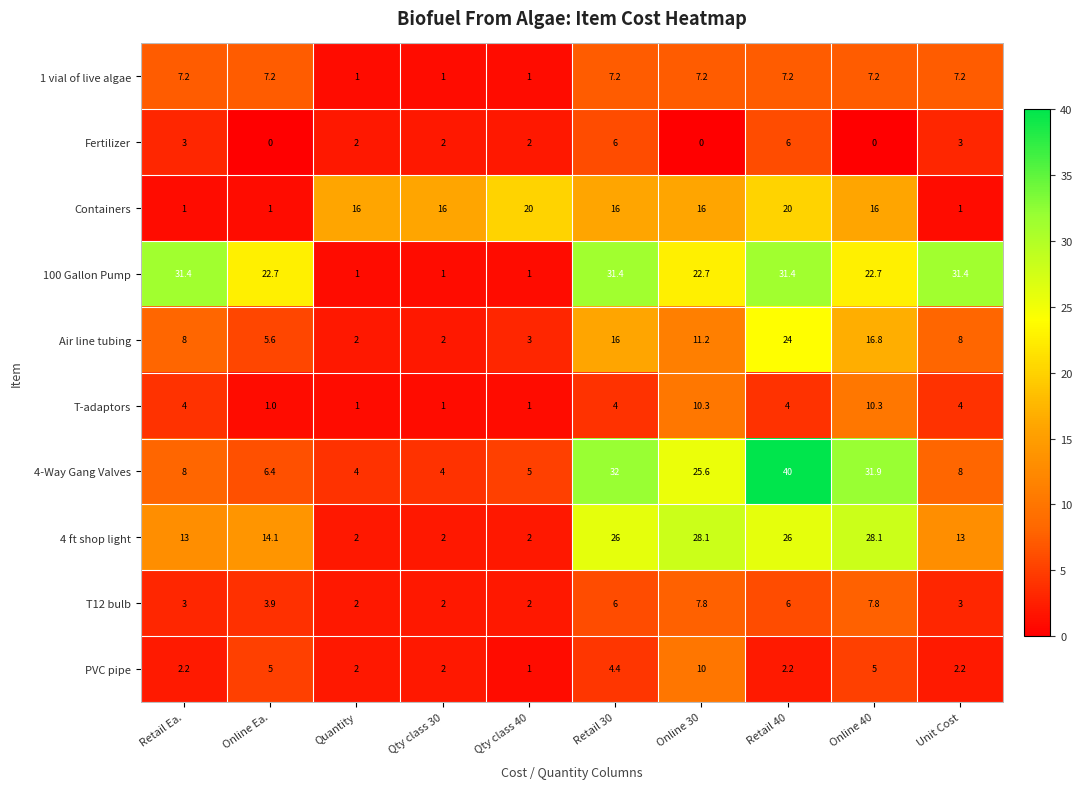

What value does the T-adaptors series have at Online 40?

10.3